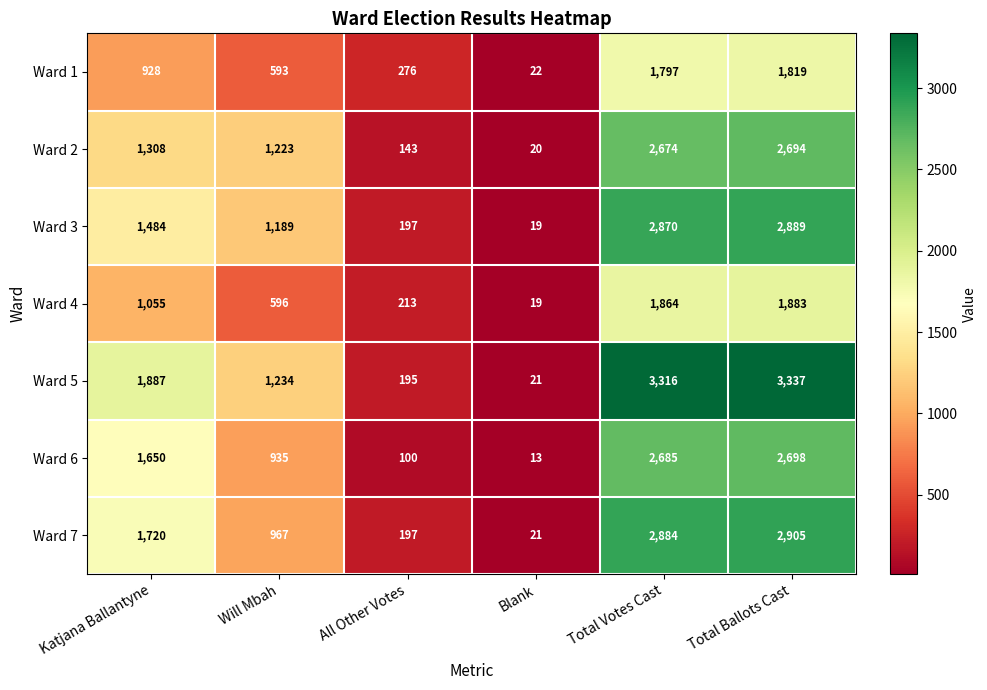

Which series has the widest spread of values?

Ward 5